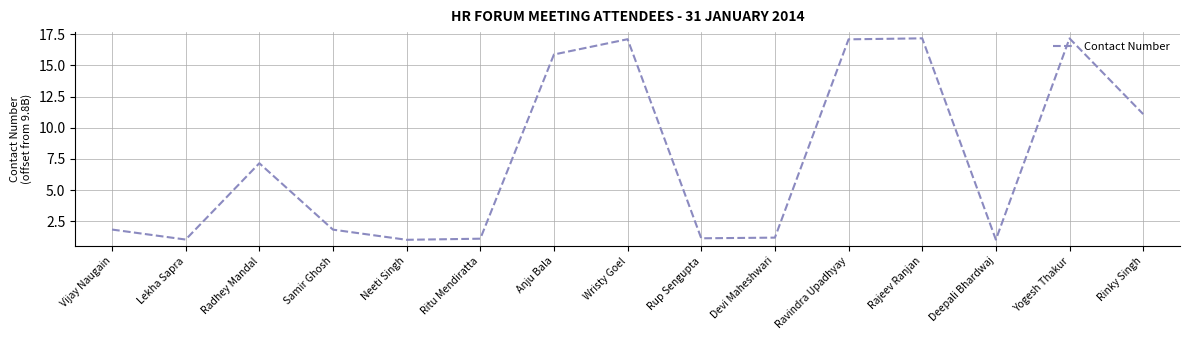

Which has a higher value, Anju Bala or Rup Sengupta?

Anju Bala